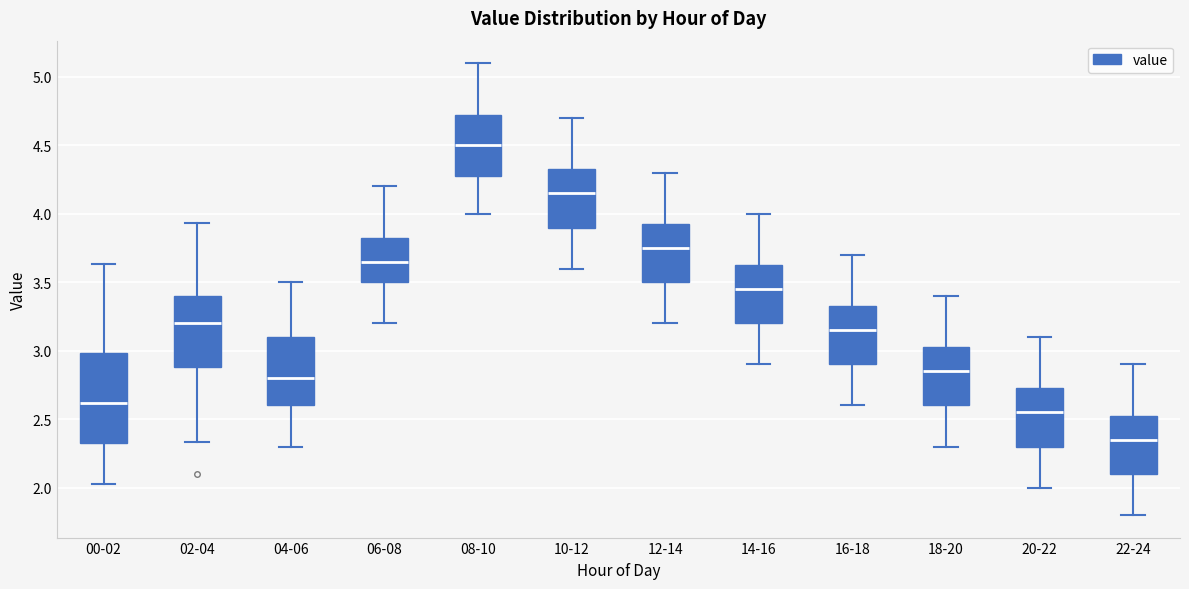

Which box is the tallest, from its lower edge to its upper edge?

00-02